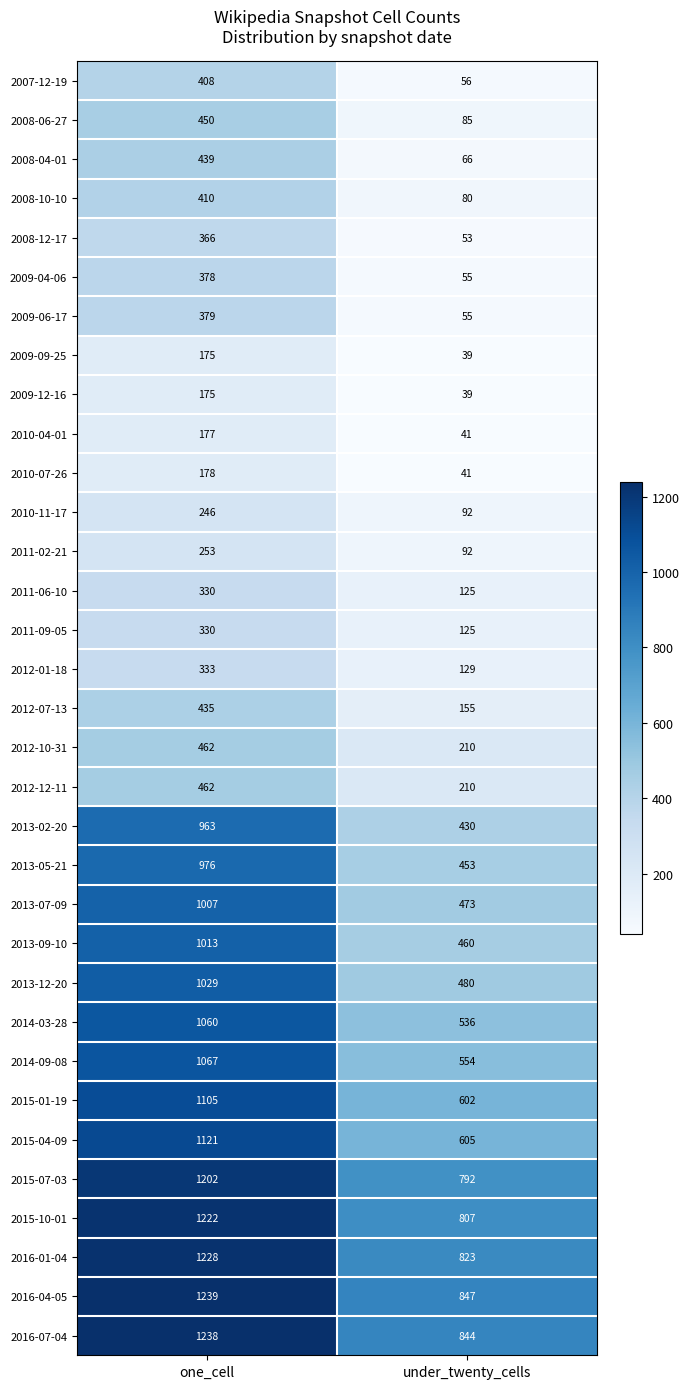

What value does the 2010-07-26 series have at under_twenty_cells, to the nearest 5?

40